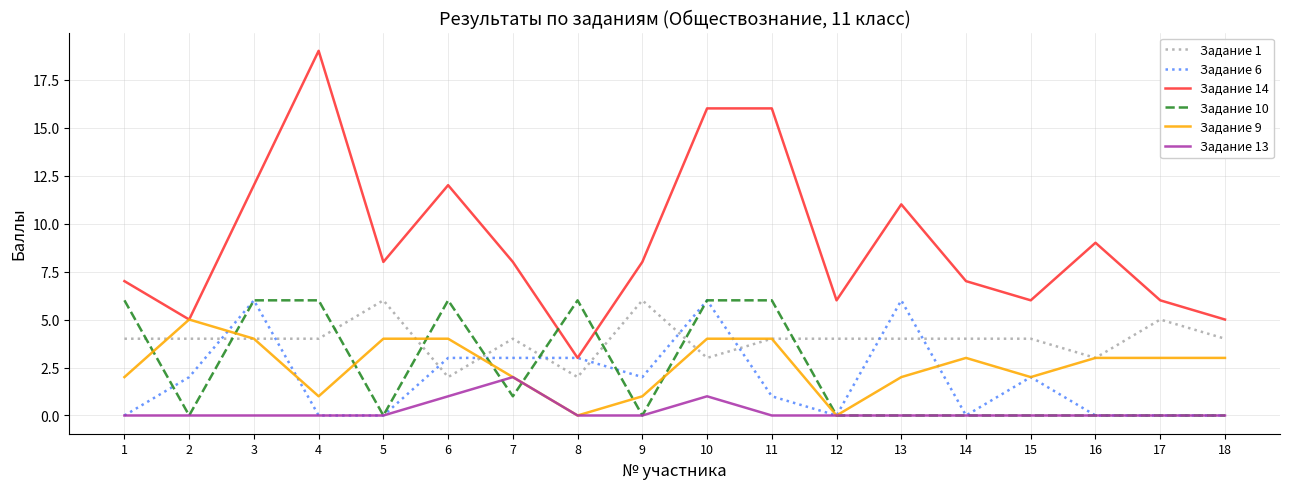

At which category is the sum across all series the highest?

10